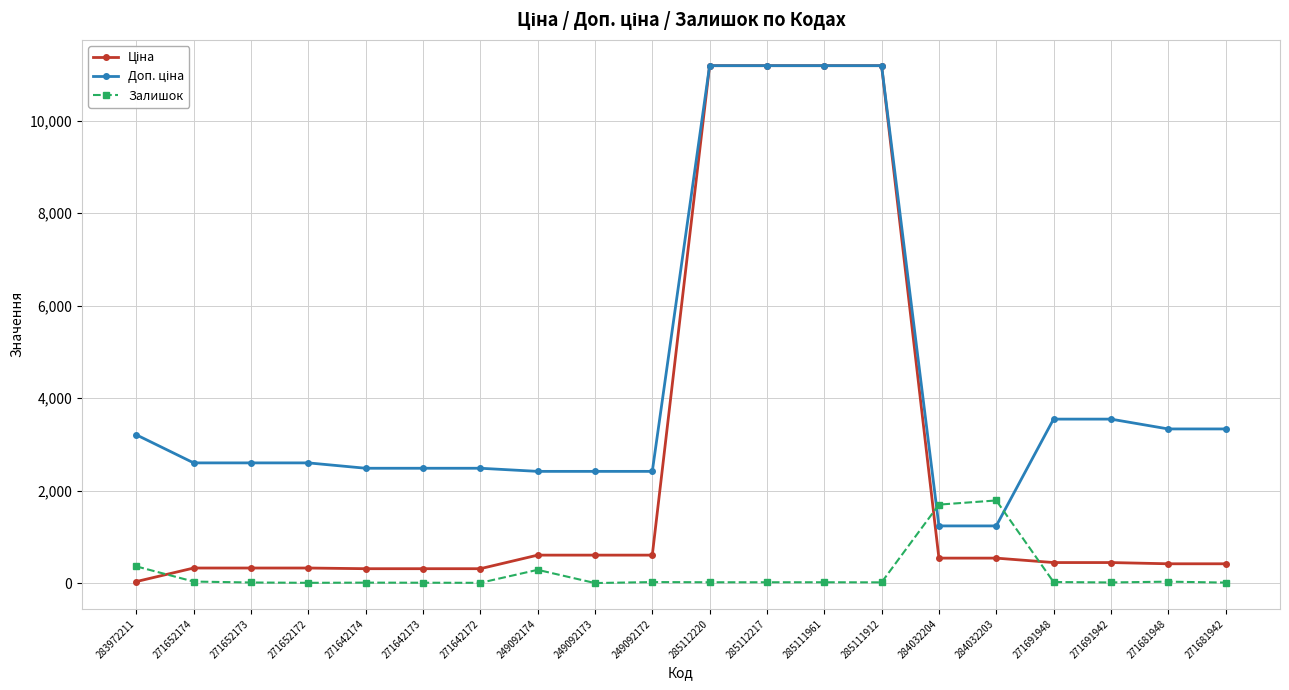

True or false: Залишок has more than 0 interior local peaks.

True